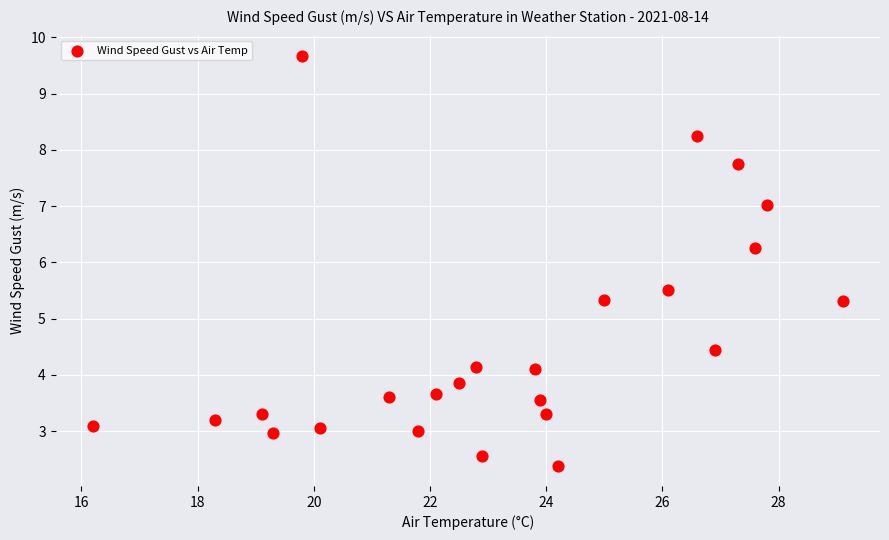

What is the range of X values (max minus min)?

12.9